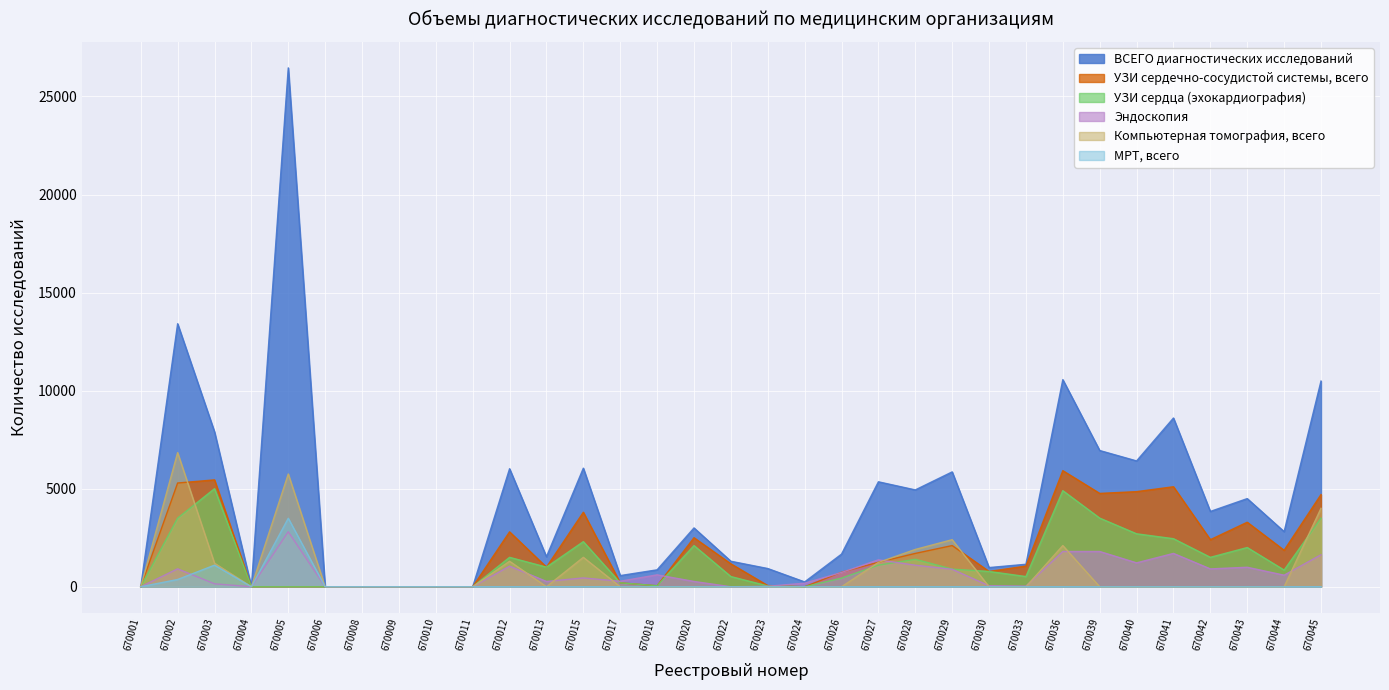

What is the value of the УЗИ сердечно-сосудистой системы, всего point at the 20th from the left?

740